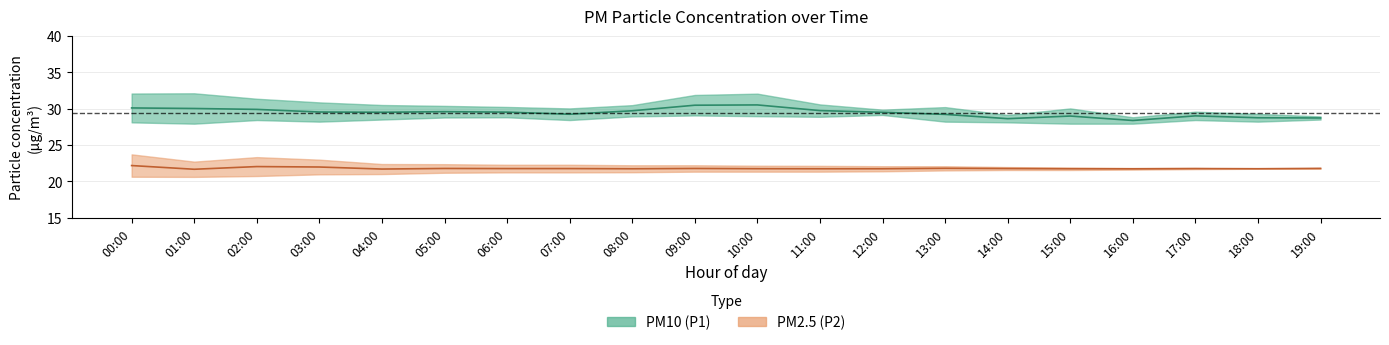

Which series has the widest spread of values?

P1 mean